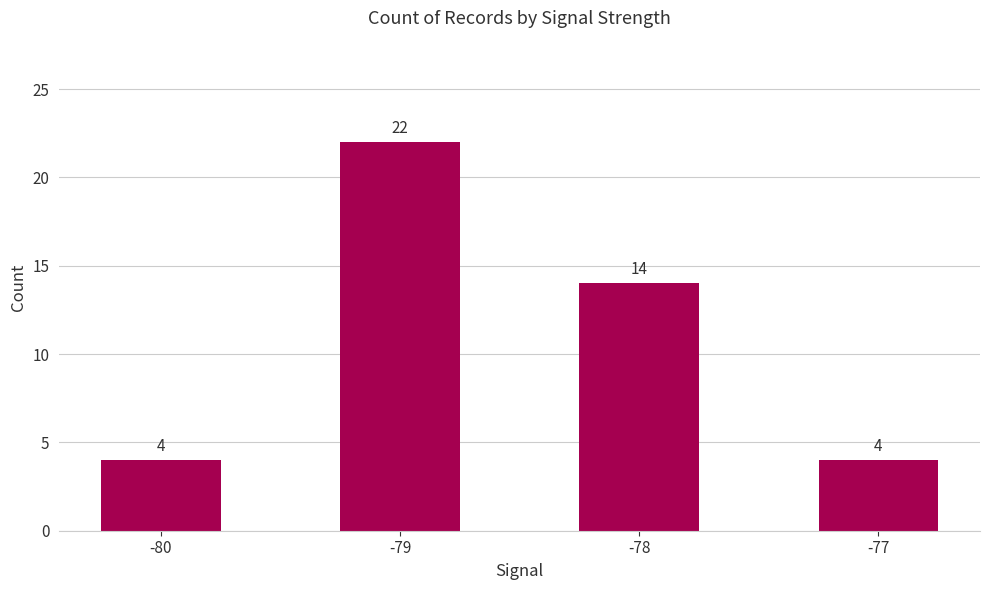

How many values are below 14?

2